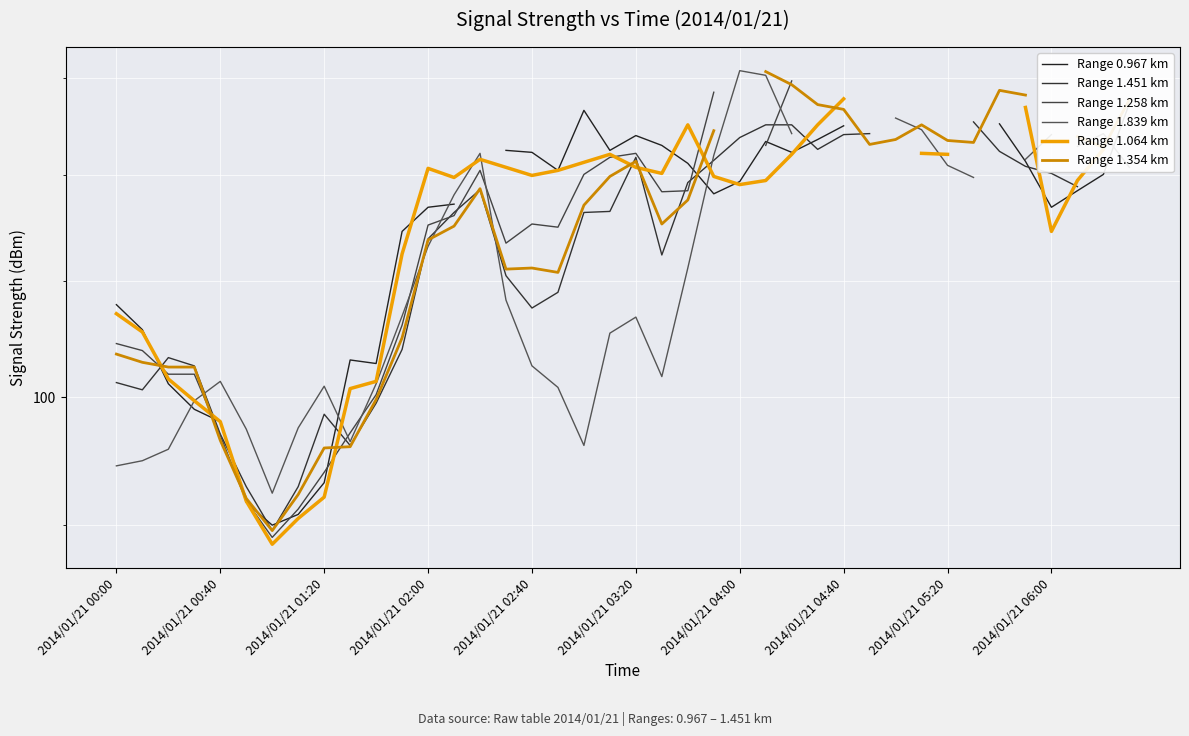

Which series changed the most between 17 and 38?

Range 1.354 km